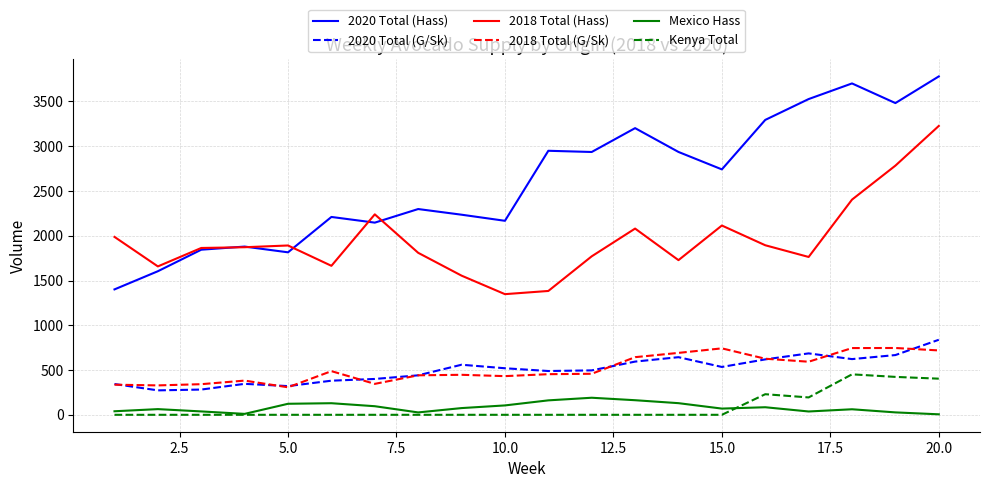

Which series has the largest range (max minus min)?

2020 Total (Hass)